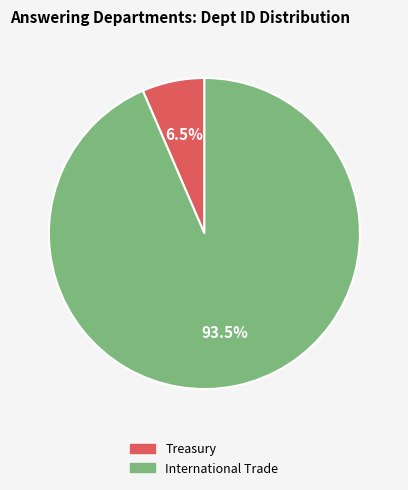

What is the ratio of the value at International Trade to the value at Treasury?

14.4